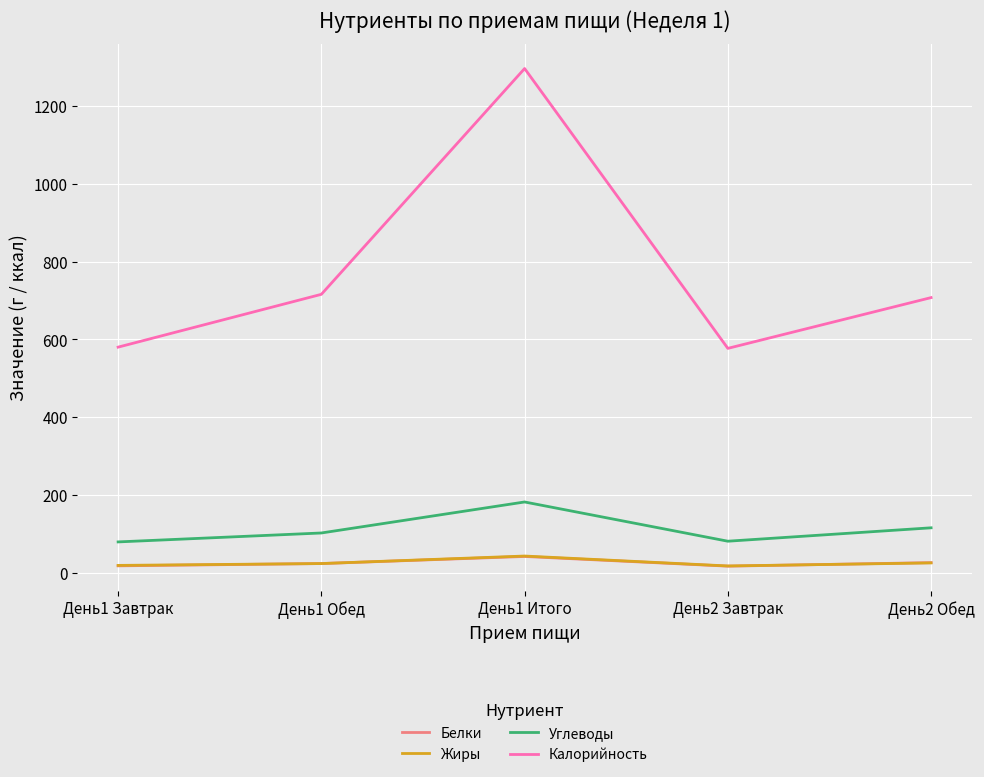

After their last crossing, which series has the higher values: Жиры or Белки?

Белки